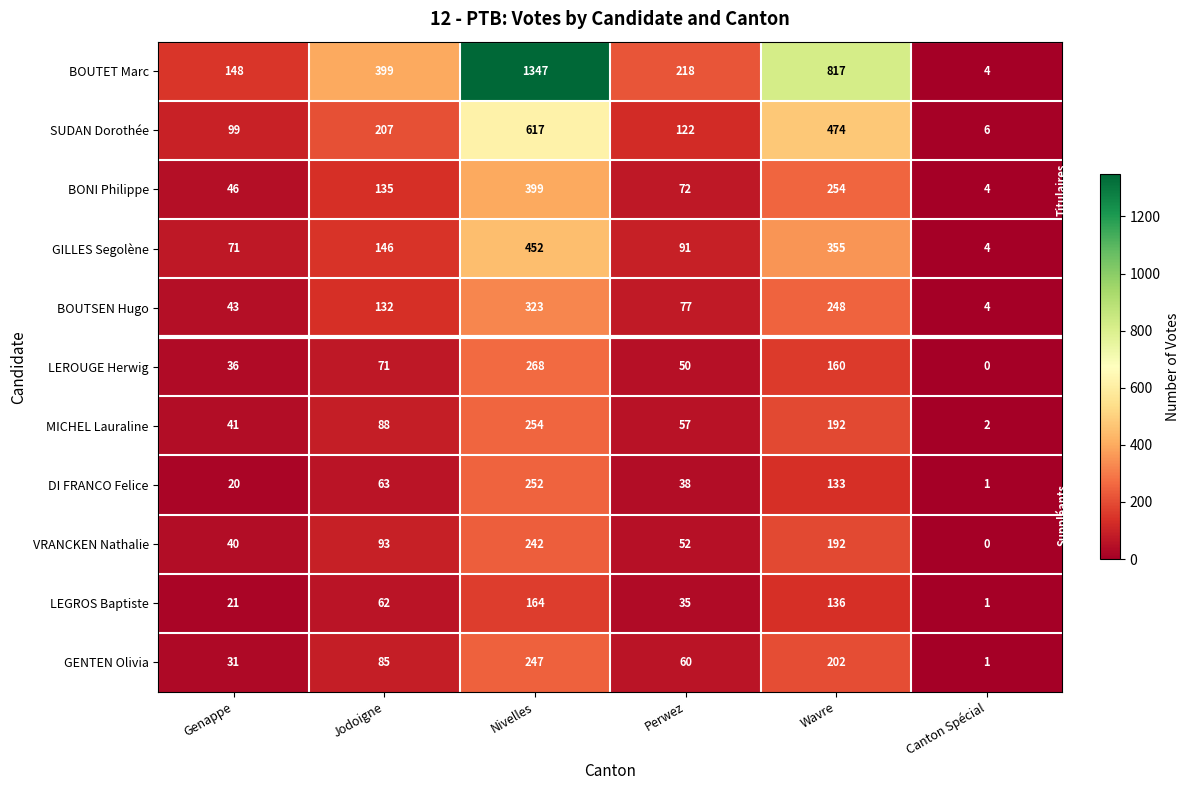

Which series has the largest range (max minus min)?

BOUTET Marc